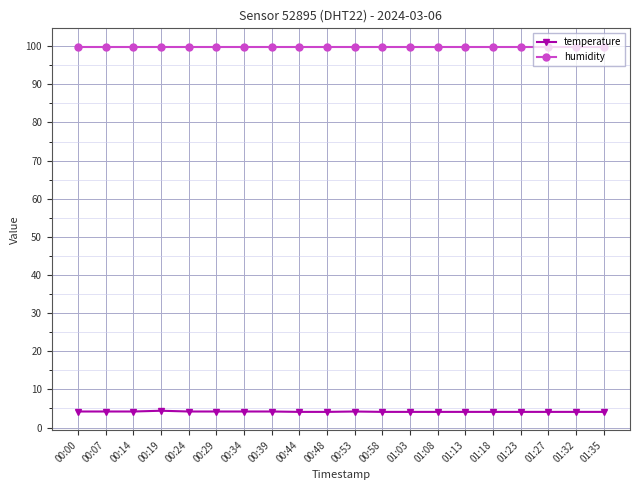

What is the difference between the highest and lowest values at 01:18?

95.8